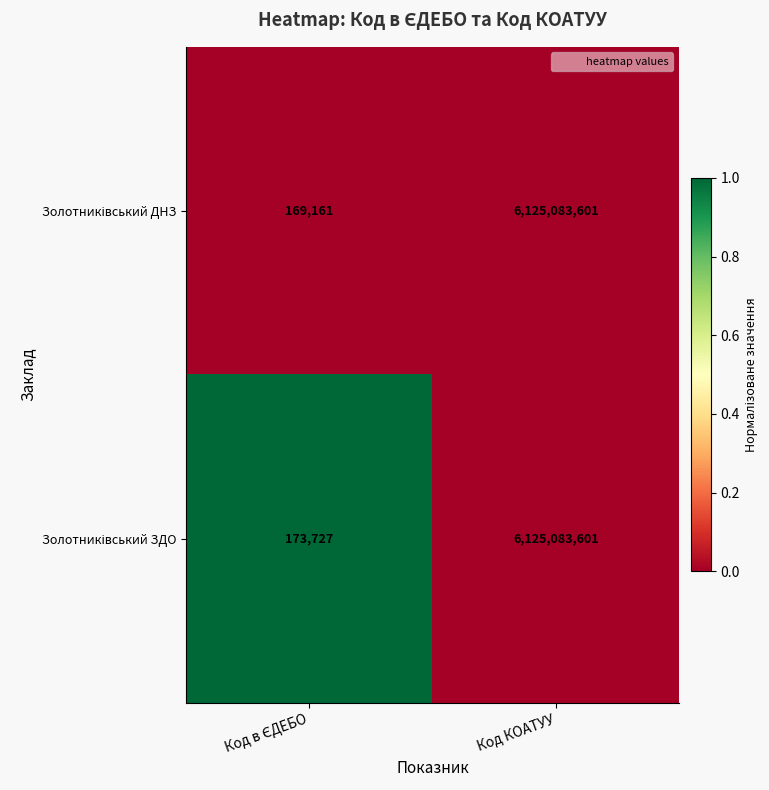

At which category is the sum across all series the highest?

Код КОАТУУ